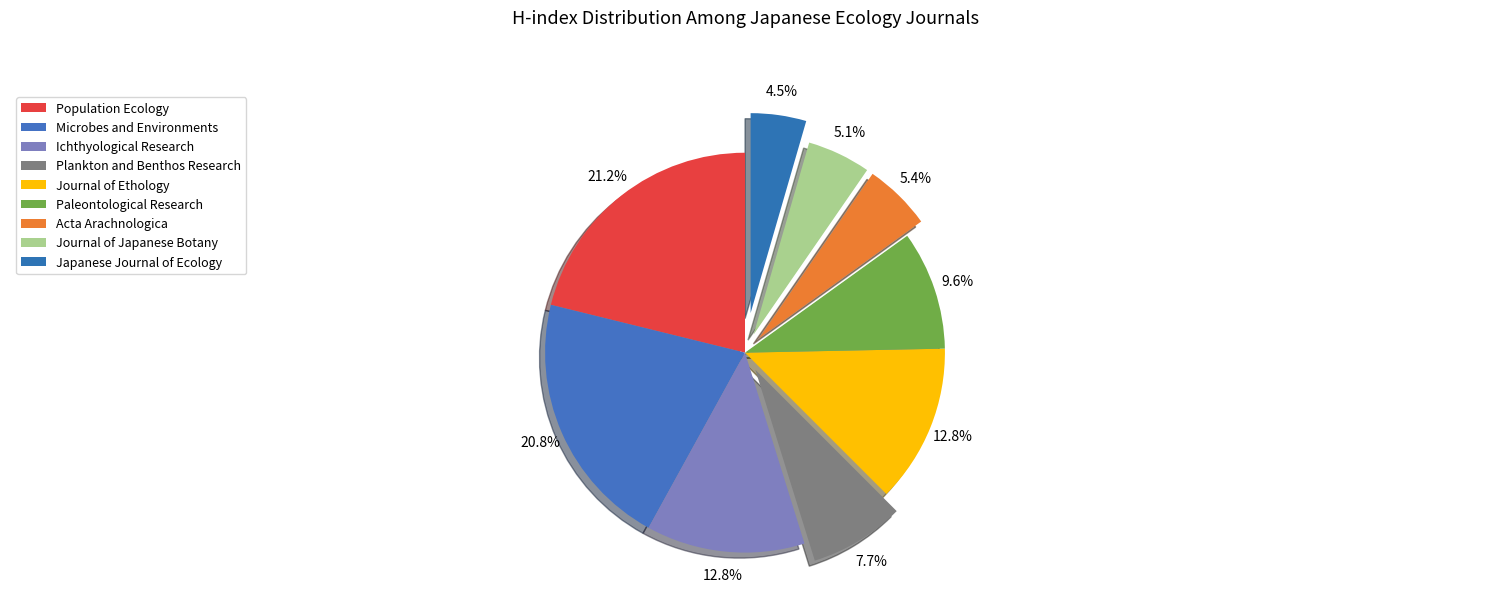

What is the smallest slice in the pie chart?

Japanese Journal of Ecology